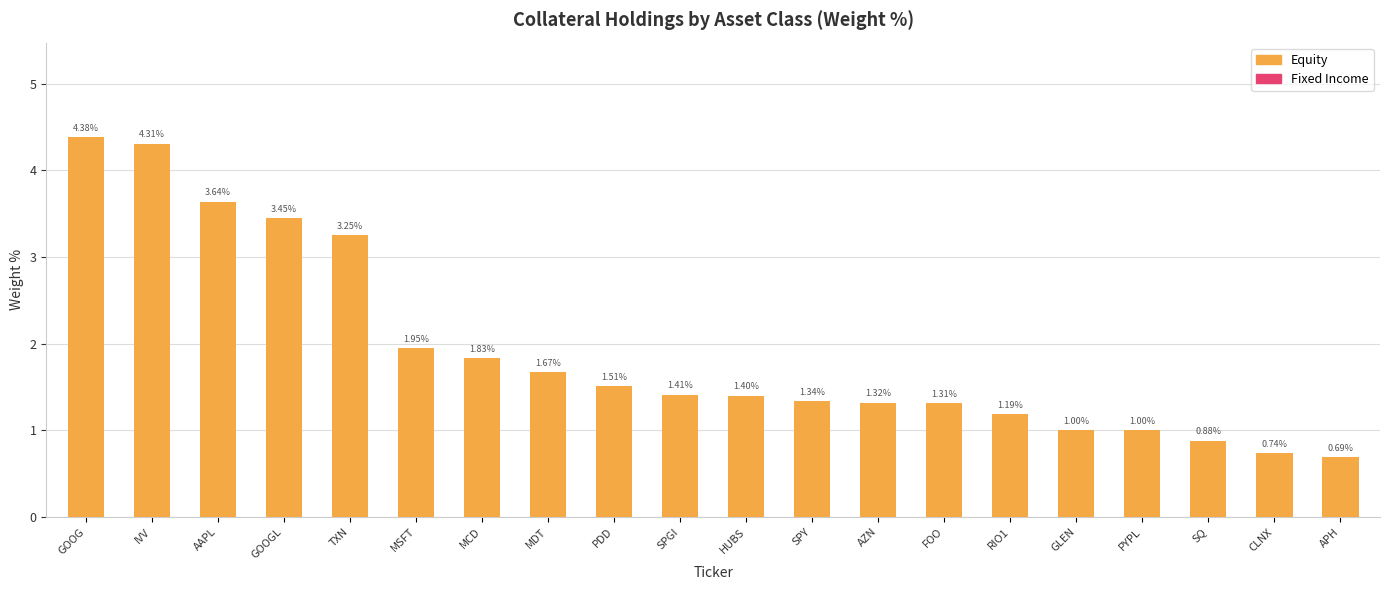

Reading left to right, what are all the values shown in this chart?

Equity: 4.4	4.3	3.6	3.5	3.2	1.9	1.8	1.7	1.5	1.4	1.4	1.3	1.3	1.3	1.2	1.0	1.0	0.9	0.7	0.7
Fixed Income: 3.4	3.4	1.6	0.8	0.7	0.0	0.0	0.0	0.0	0.0	0.0	0.0	0.0	0.0	0.0	0.0	0.0	0.0	0.0	0.0